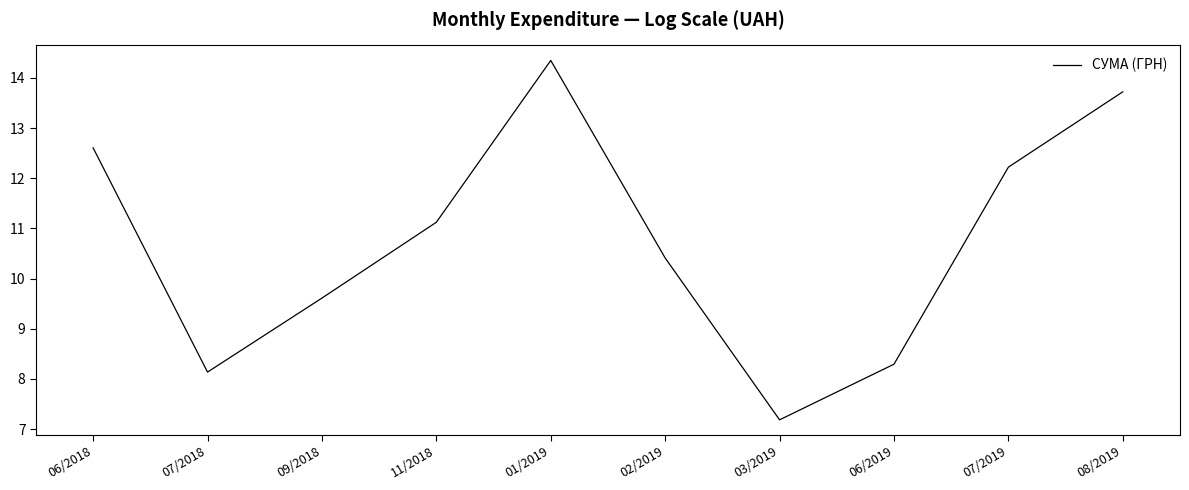

Reading left to right, what are all the values shown in this chart?

06/2018=12.6	07/2018=8.1	09/2018=9.6	11/2018=11.1	01/2019=14.3	02/2019=10.4	03/2019=7.2	06/2019=8.3	07/2019=12.2	08/2019=13.7